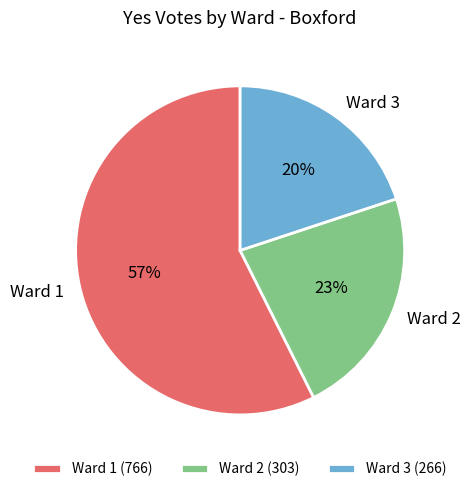

To the nearest percent, what percentage of the pie is Ward 1?

57%